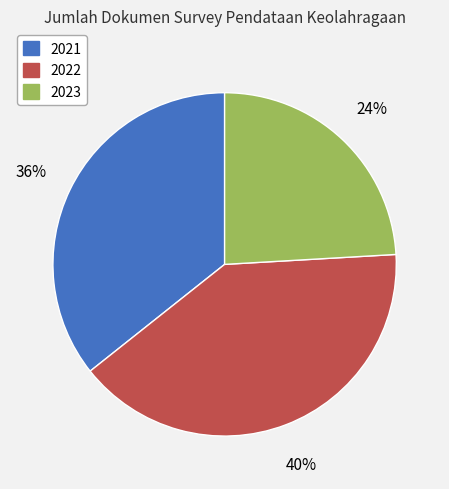

To the nearest percent, what is the difference between the largest and smallest slice percentages?

16%